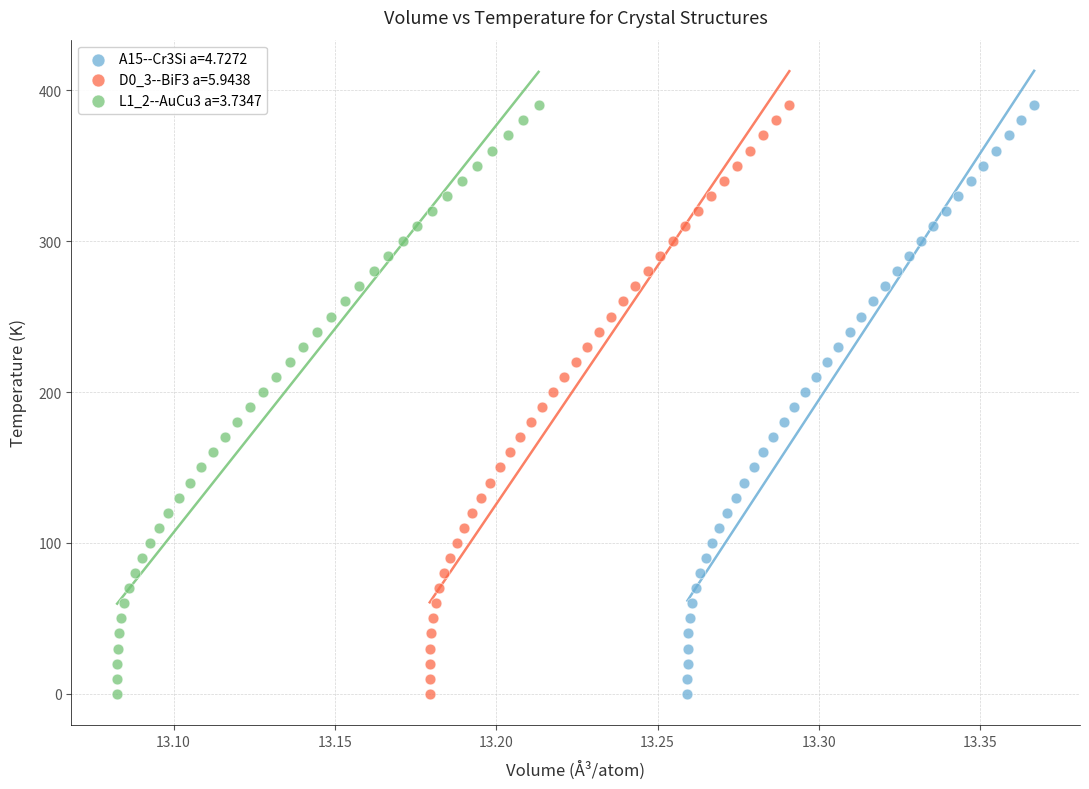

What are all the series names shown in the legend?

A15--Cr3Si a=4.7272, D0_3--BiF3 a=5.9438, L1_2--AuCu3 a=3.7347